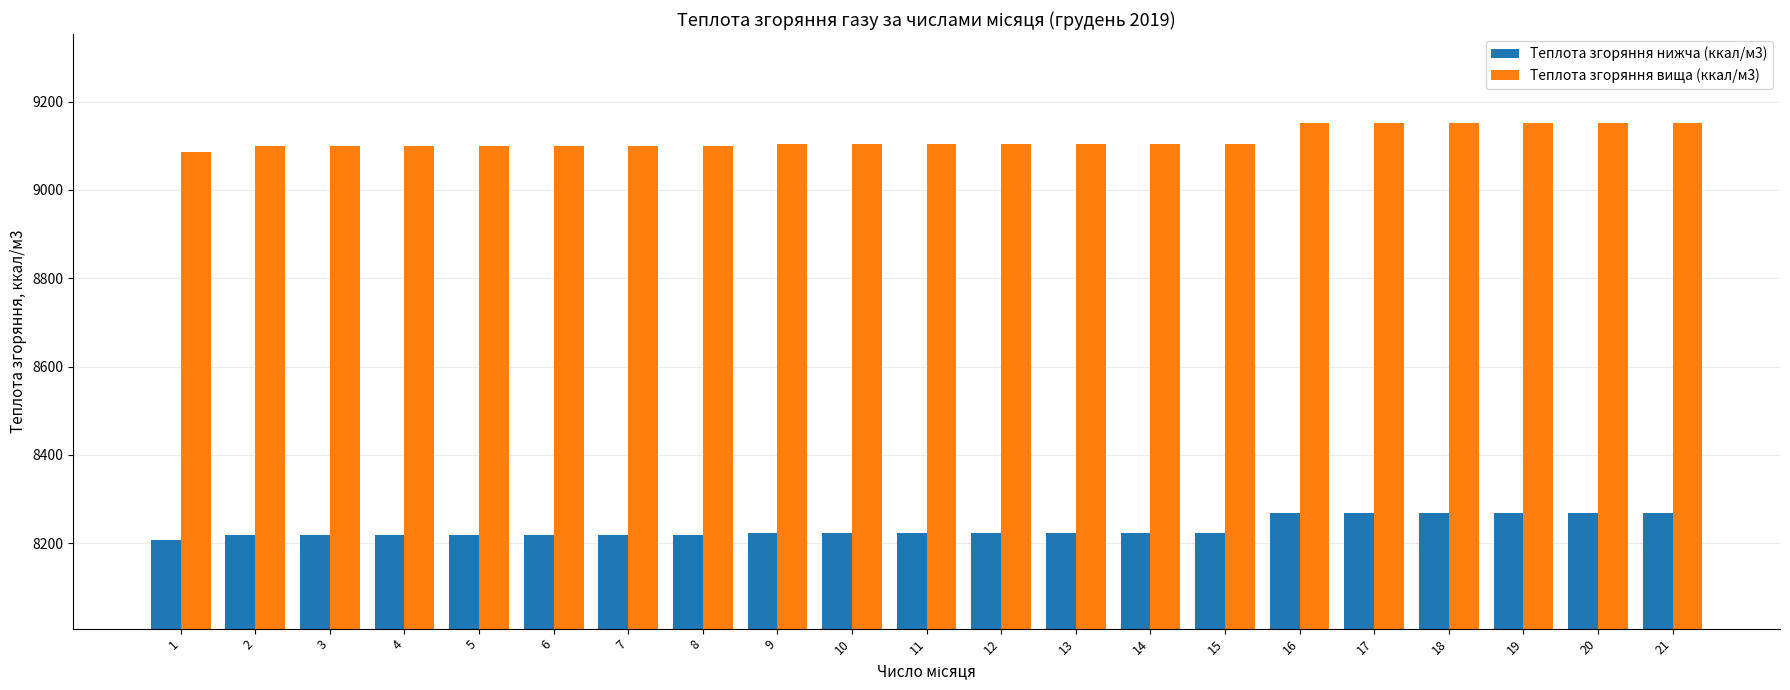

What is the lowest value of the Теплота згоряння вища (ккал/м3) series?

9085.7